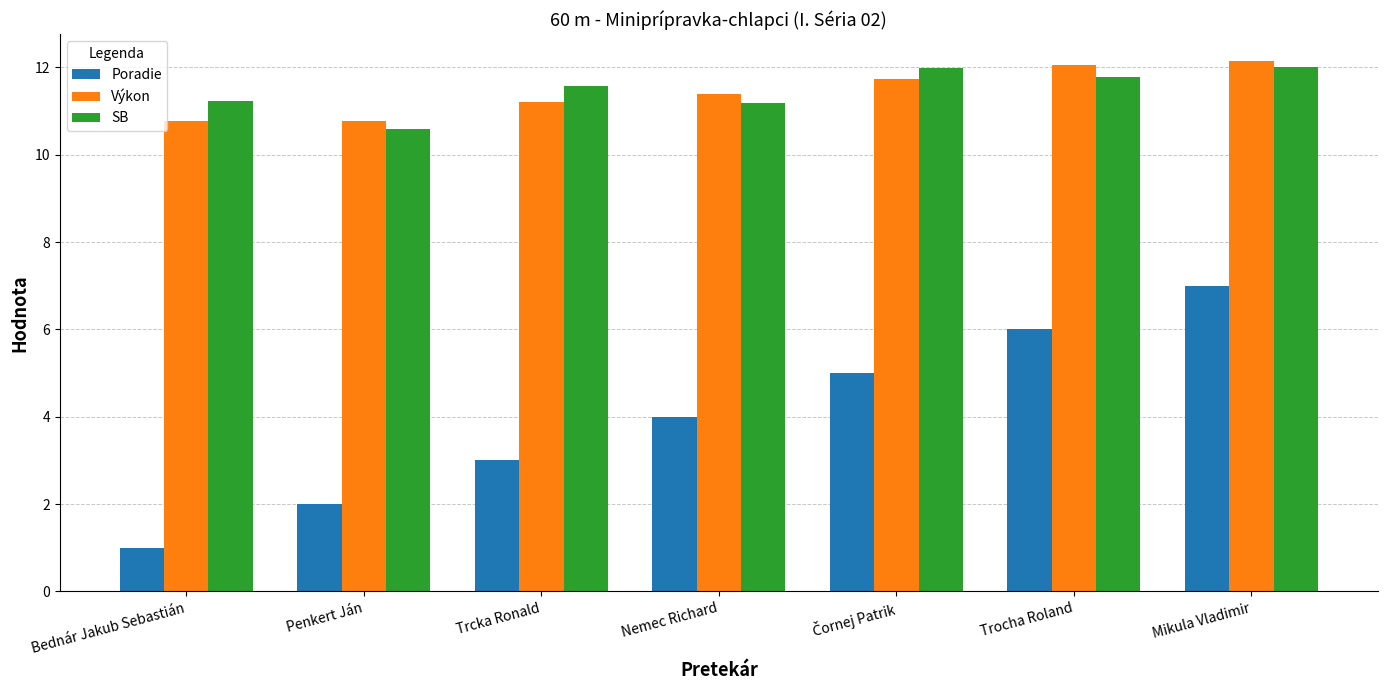

What is the label of the 6th bar from the left?

Trocha Roland